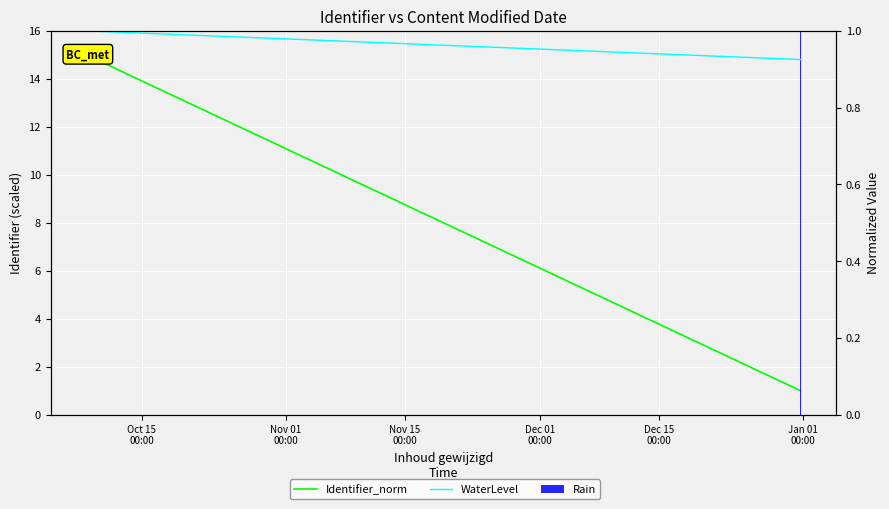

Which series has the widest spread of values?

Identifier_norm